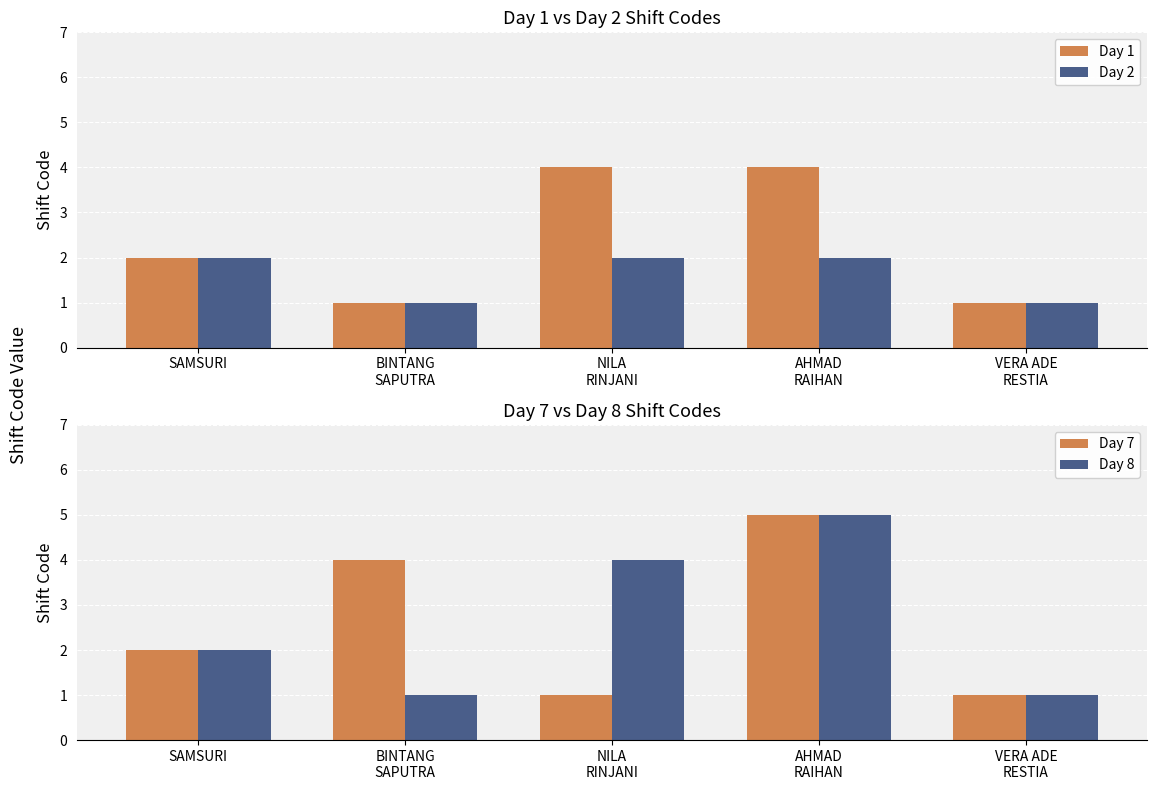

At AHMAD
RAIHAN, list the series in order from largest to smallest.

Day 7, Day 8, Day 1, Day 2